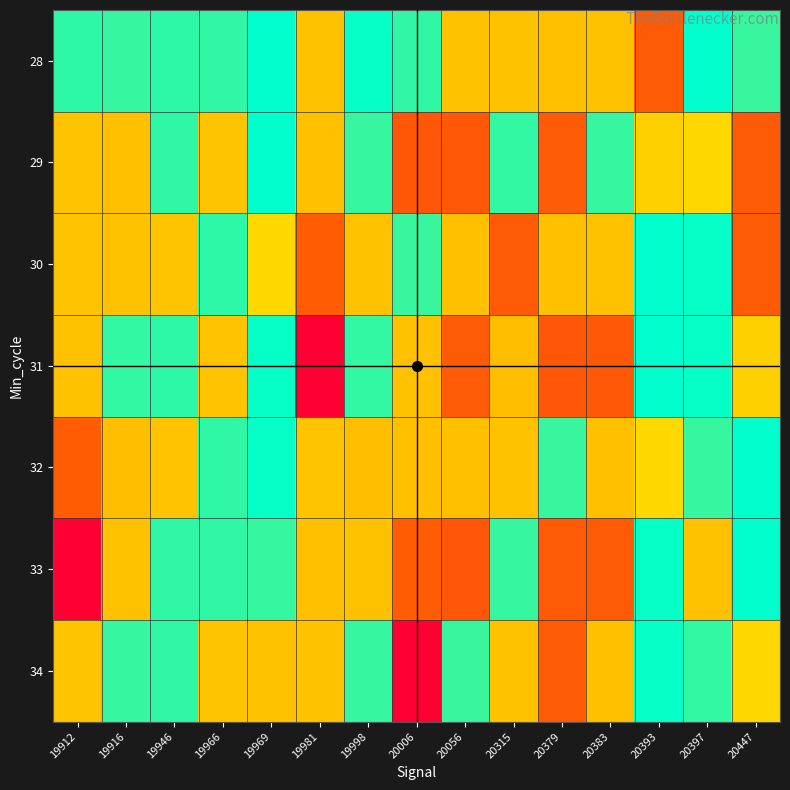

At which category is the sum across all series the highest?

19969